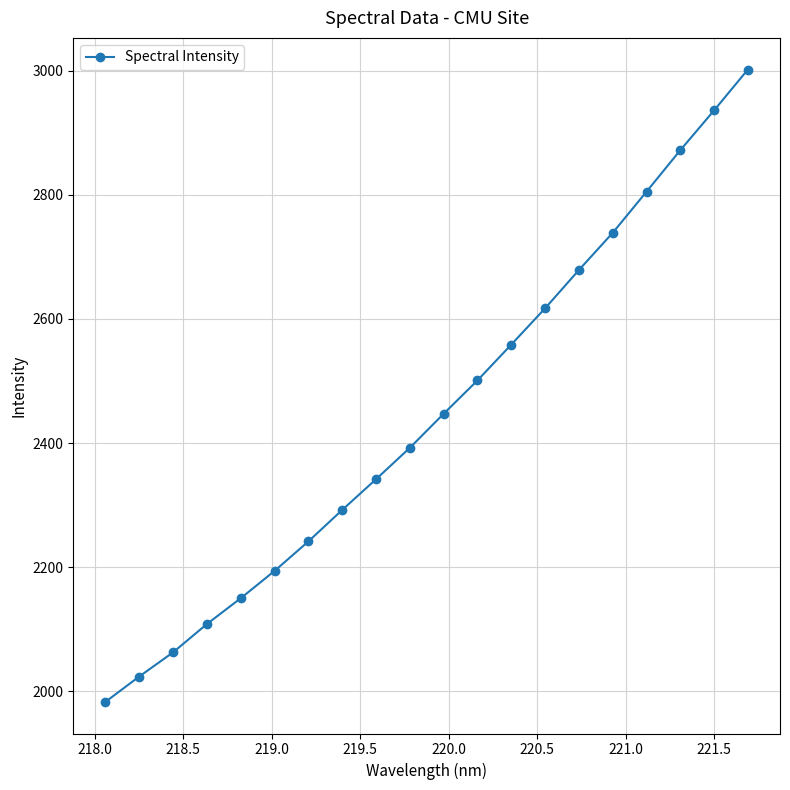

What is the minimum value shown in the chart?

1983.0